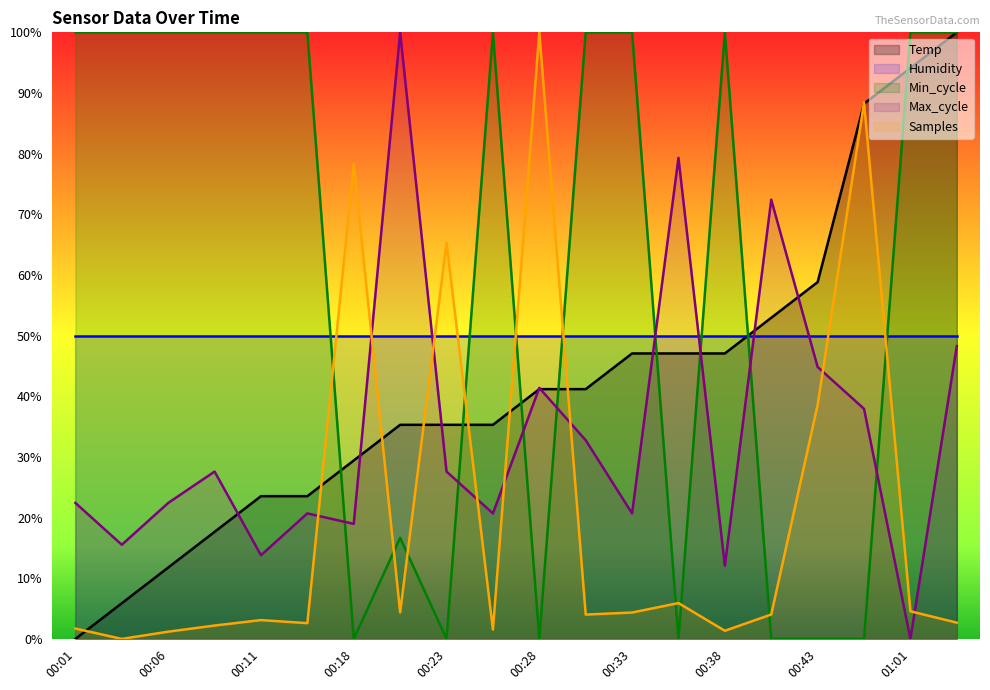

Between 00:08 and 00:23, which series saw the biggest shift?

Min_cycle